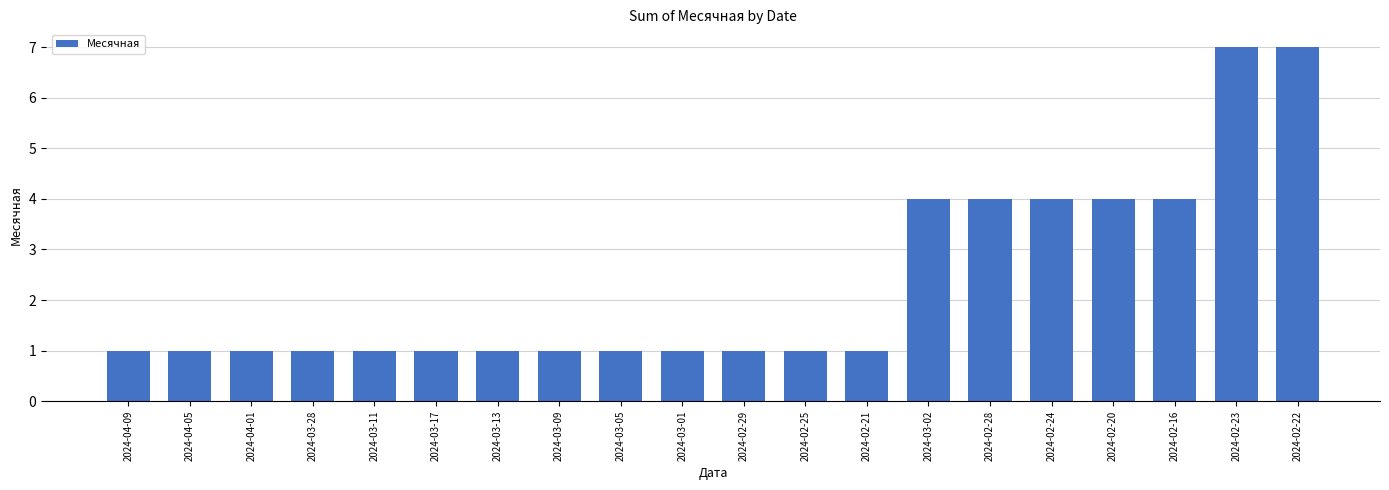

Reading left to right, list all the values displayed in this chart.

1	1	1	1	1	1	1	1	1	1	1	1	1	4	4	4	4	4	7	7